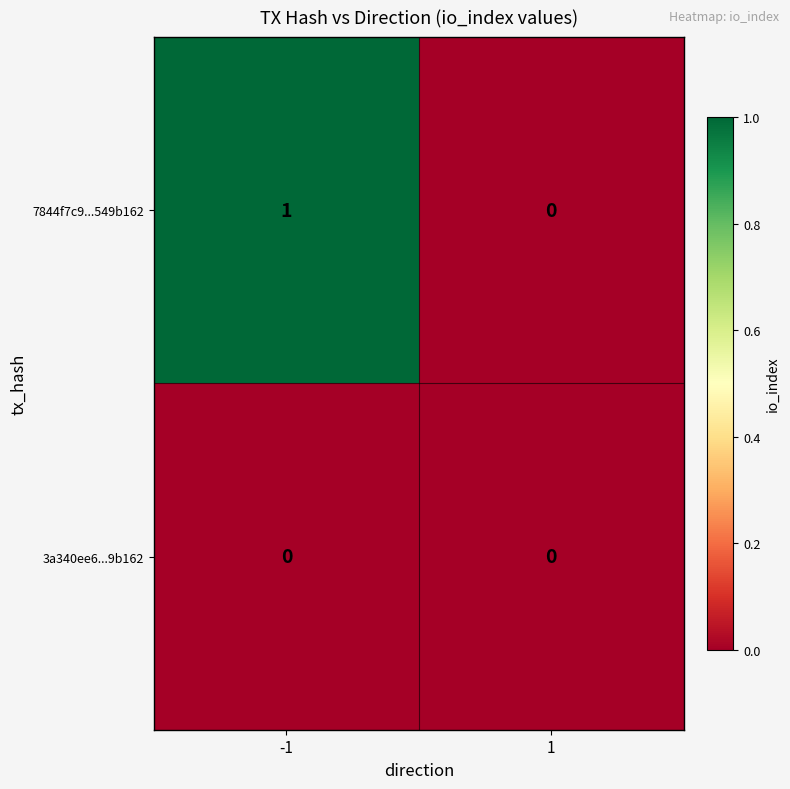

Which series has the largest total across all categories?

7844f7c9...549b162